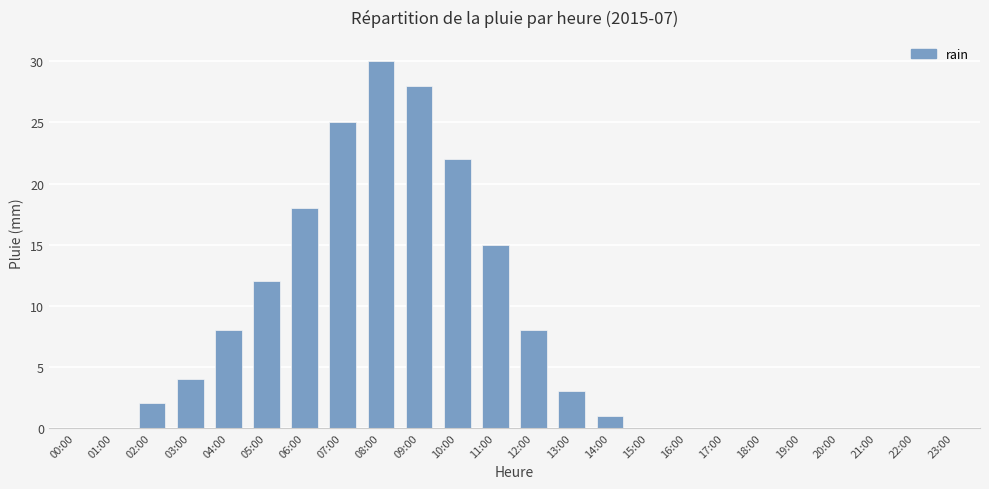

What is the greatest value displayed?

30